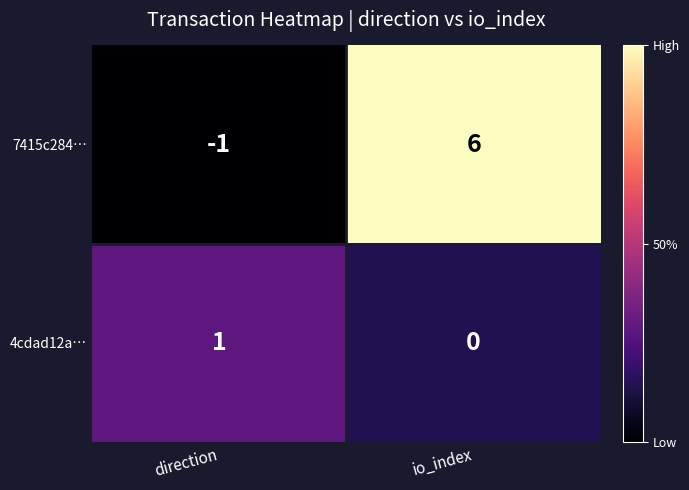

Rank the series by their maximum value, from lowest to highest.

4cdad12a…, 7415c284…